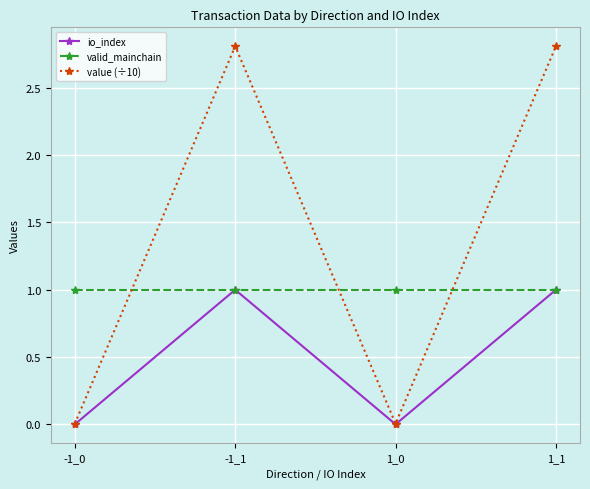

The value (÷10) series shows 5.0 at -1_1. True or false?

False